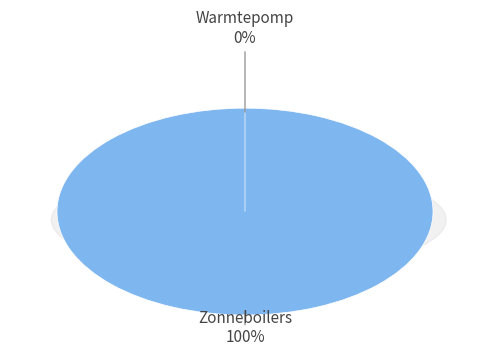

Does Warmtepomp represent more than half of the total?

No